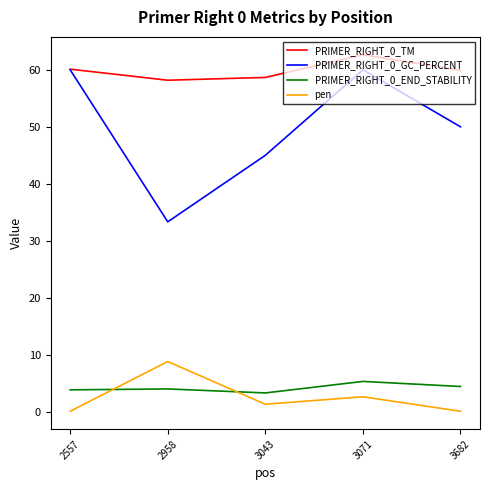

How many distinct data groups are displayed?

4